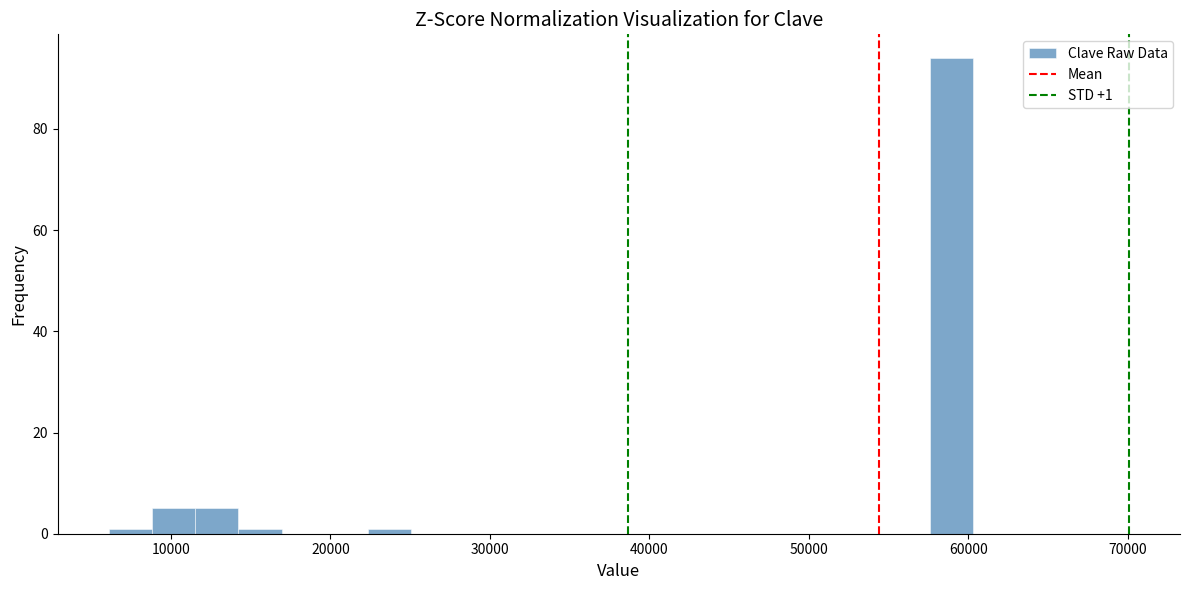

Around what value on the x-axis is the tallest bar? Give the approximate position of its centre, as read against the axis.

59000